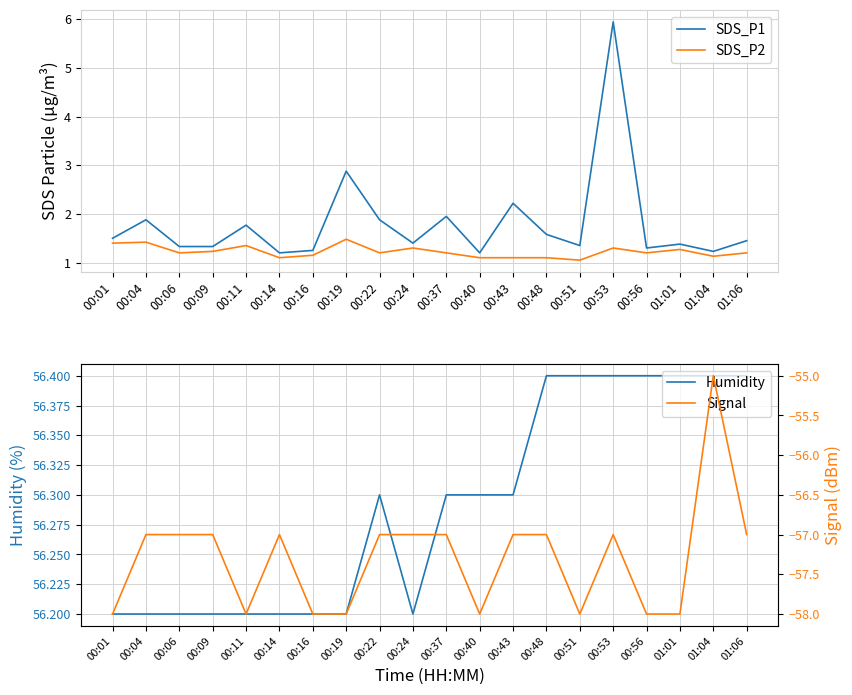

Read the SDS_P1 value at 00:01.

1.5